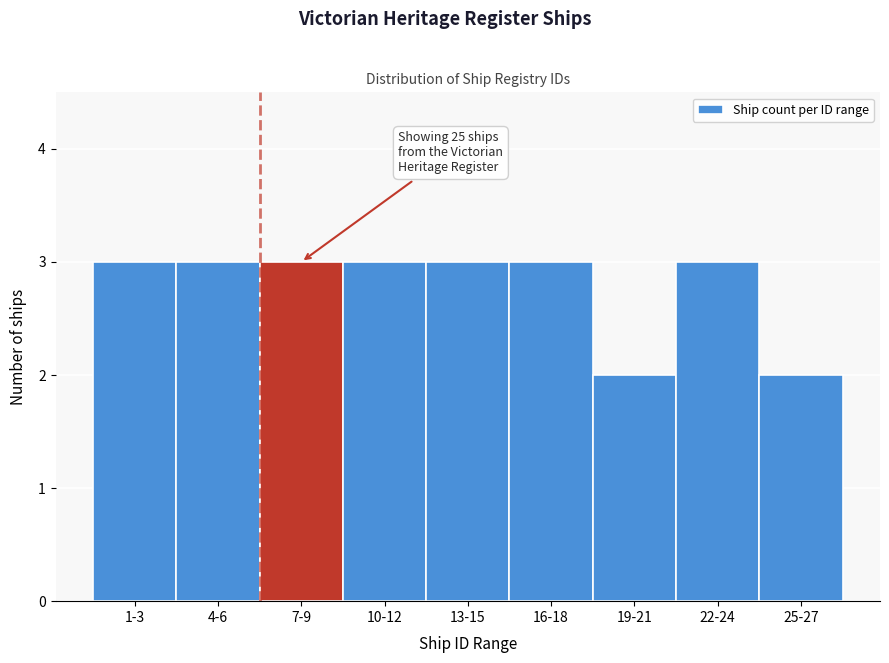

Reading left to right, what are all the values shown in this chart?

3	3	3	3	3	3	2	3	2